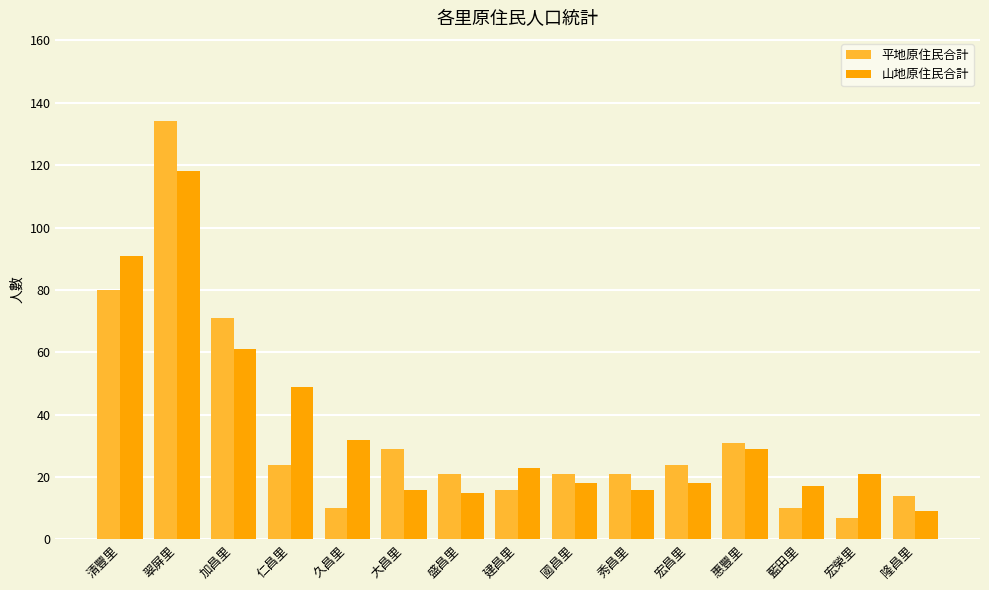

What is the sum of all 山地原住民合計 values?

533